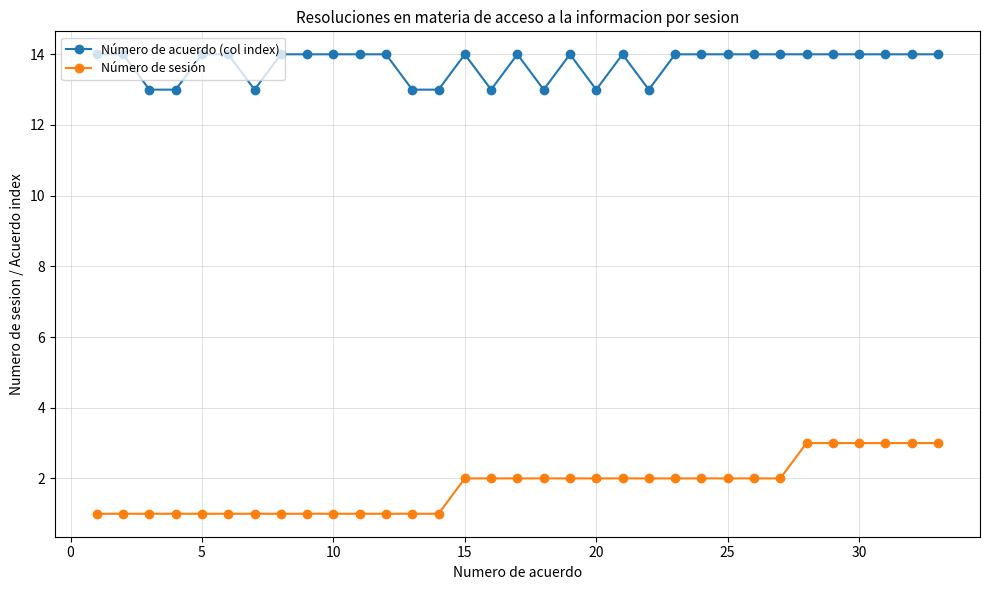

What is the difference between the maximum and minimum values in the Número de acuerdo (col index) series?

1